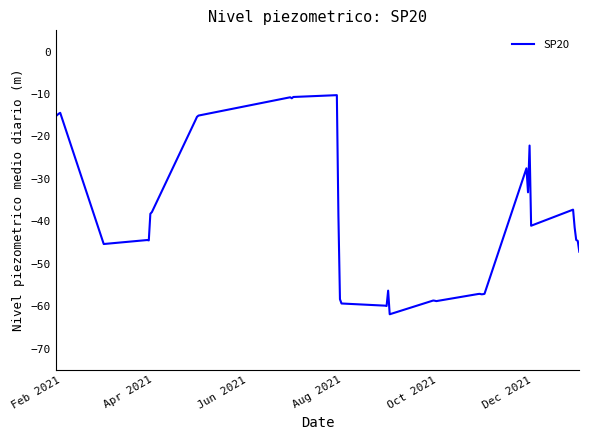

What is the minimum value shown in the chart?

-61.9